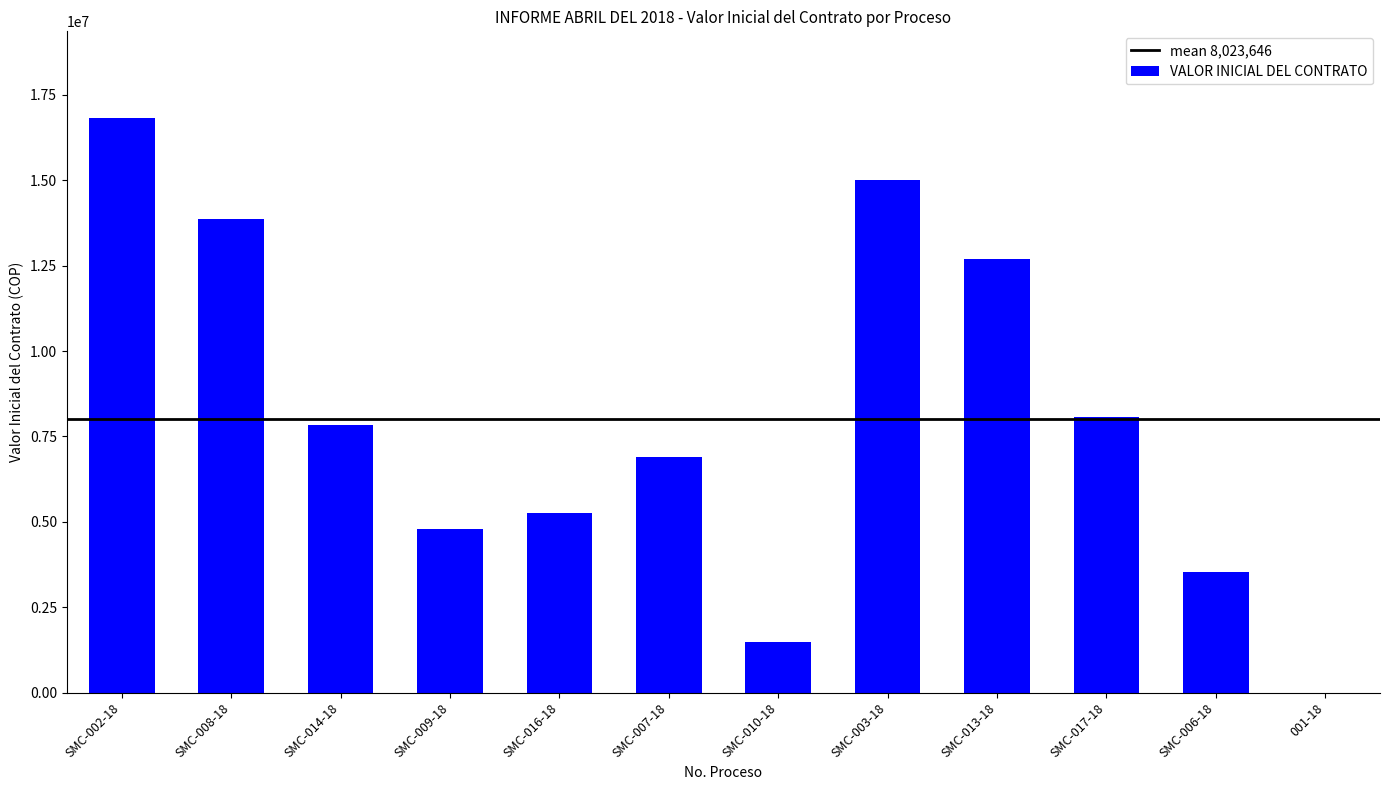

What is the greatest value displayed?

16836359.0